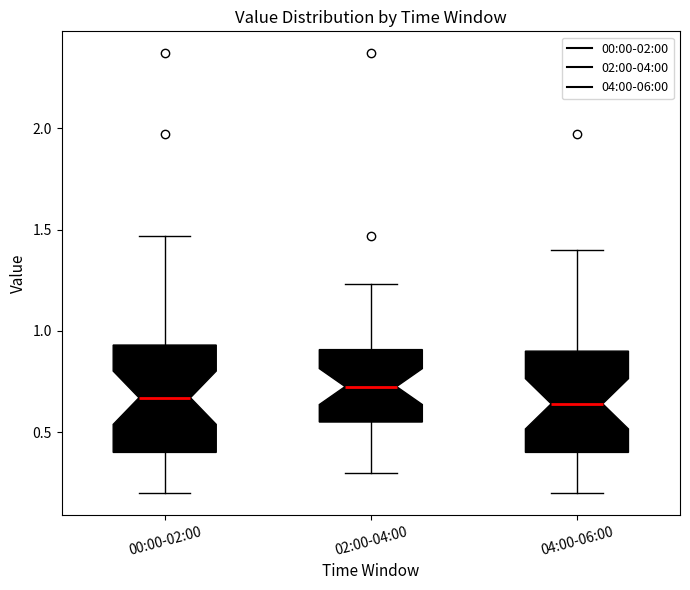

Reading left to right, transcribe this box plot: for each box, give where its median line is, the range the box spans, and where its two whiskers end, as read against the y-axis. The values are not printed on the chart, so give them approximately, as read against the axis.

00:00-02:00: median 0.65, box 0.40 to 0.95, whiskers 0.20 to 1.45
02:00-04:00: median 0.75, box 0.55 to 0.90, whiskers 0.30 to 1.25
04:00-06:00: median 0.65, box 0.40 to 0.90, whiskers 0.20 to 1.40